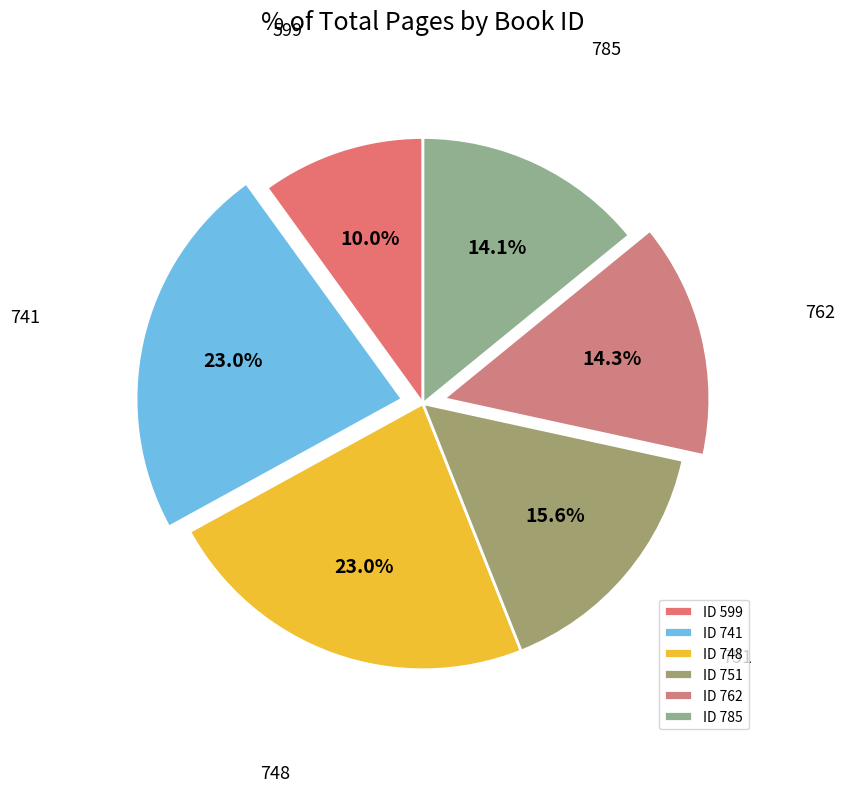

Is there any slice that represents more than half of the pie?

No